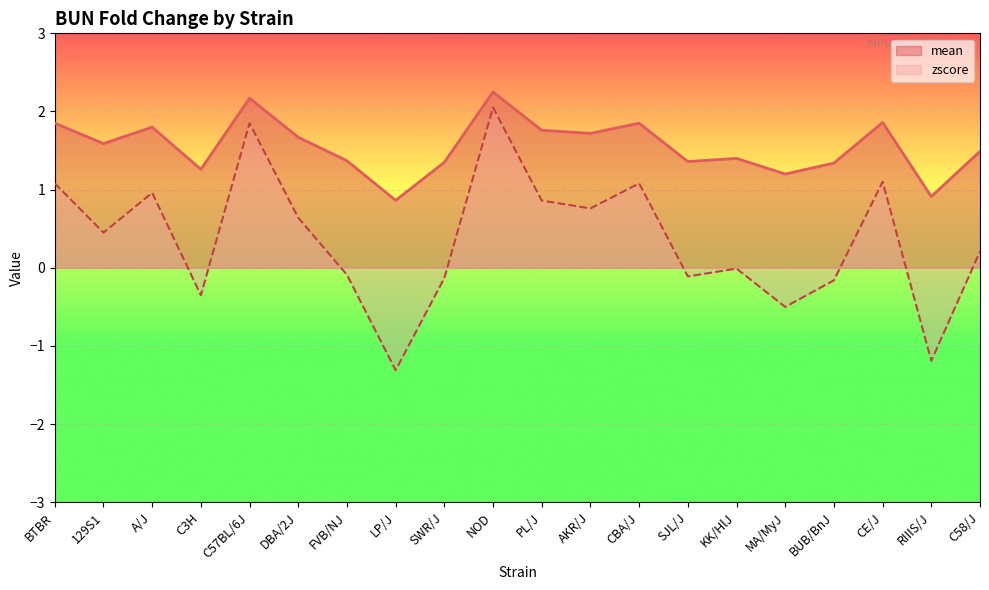

Where does the mean series first go above 1?

BTBR